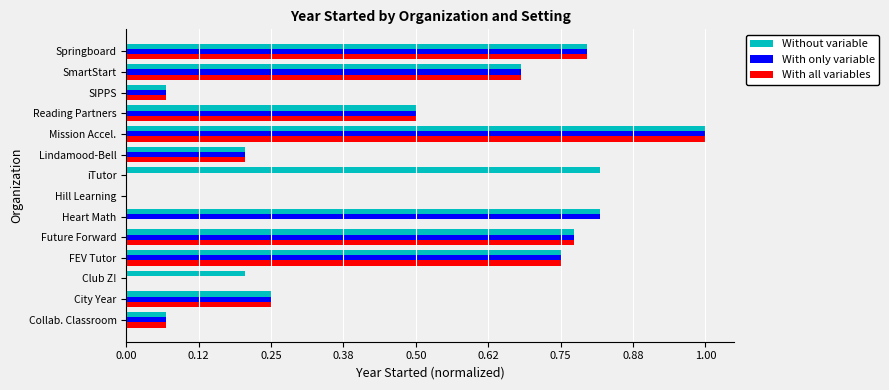

At which label does Without variable reach its peak?

Mission Accel.